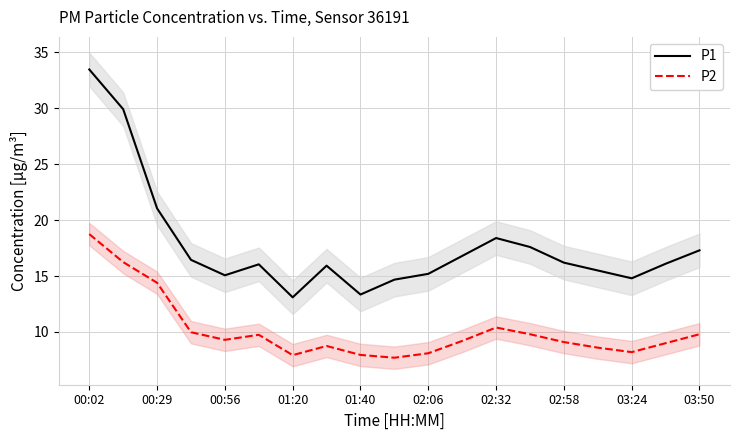

In P2, how many points are higher than both neighbors (excluding endpoints)?

3